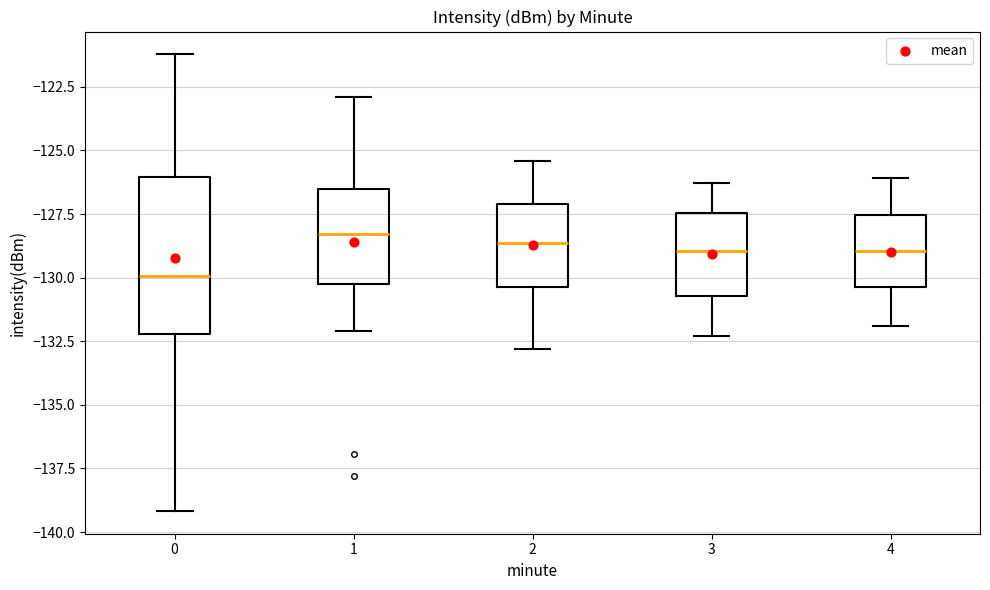

Reading left to right, transcribe this box plot: for each box, give where its median line is, the range the box spans, and where its two whiskers end, as read against the y-axis. The values are not printed on the chart, so give them approximately, as read against the axis.

0: median -130.0, box -132.0 to -126.0, whiskers -139.0 to -121.0
1: median -128.5, box -130.0 to -126.5, whiskers -132.0 to -123.0
2: median -128.5, box -130.5 to -127.0, whiskers -133.0 to -125.5
3: median -129.0, box -130.5 to -127.5, whiskers -132.5 to -126.5
4: median -129.0, box -130.5 to -127.5, whiskers -132.0 to -126.0